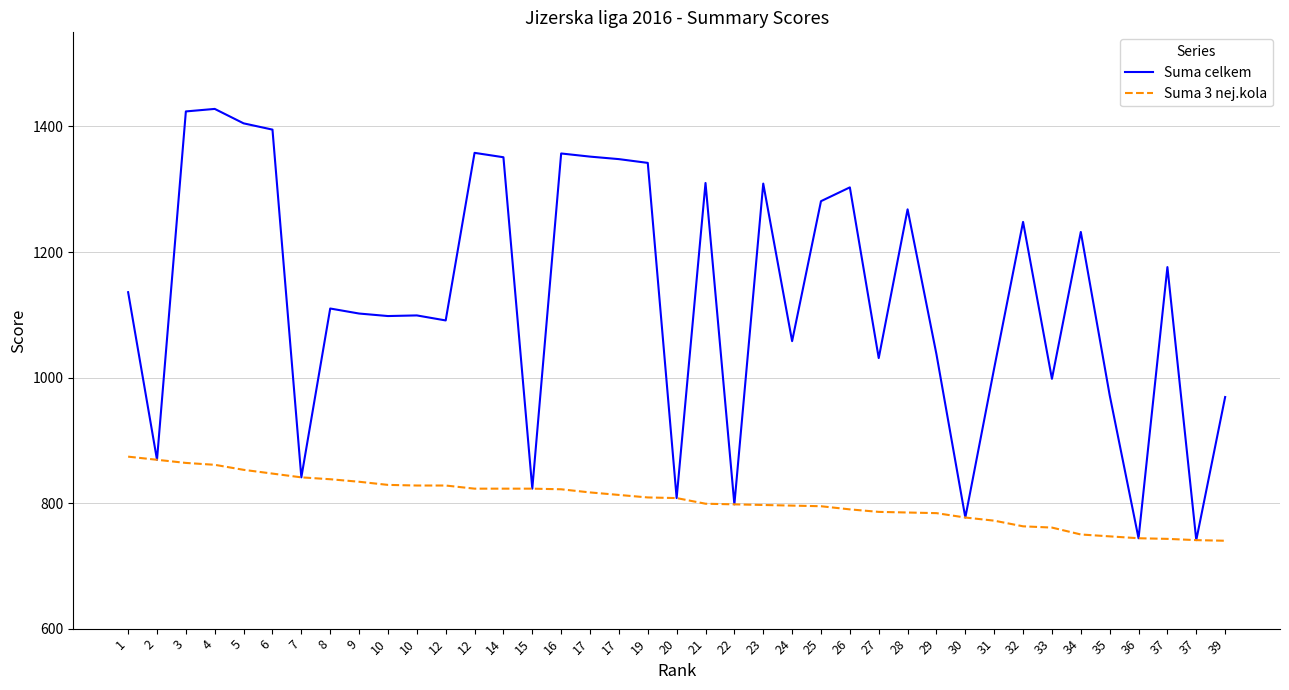

True or false: Suma celkem and Suma 3 nej.kola intersect in this chart.

False